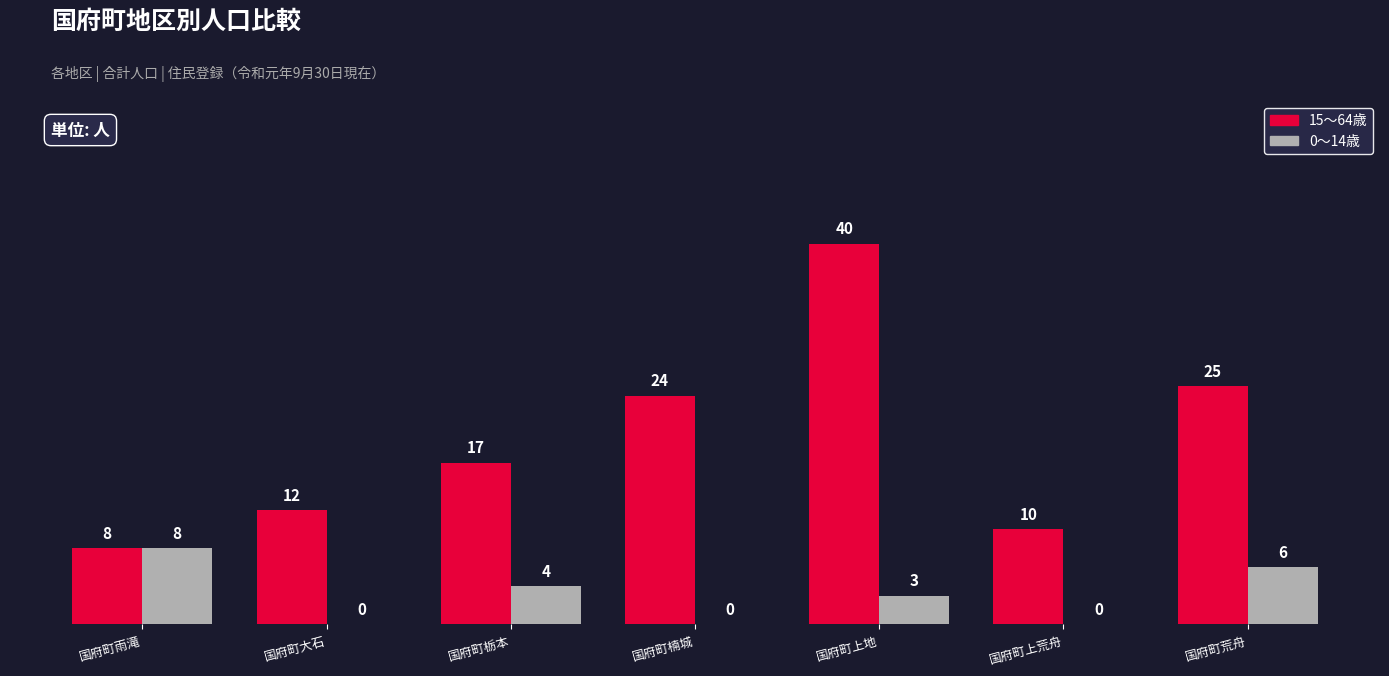

Which category has the highest value across all series?

国府町上地